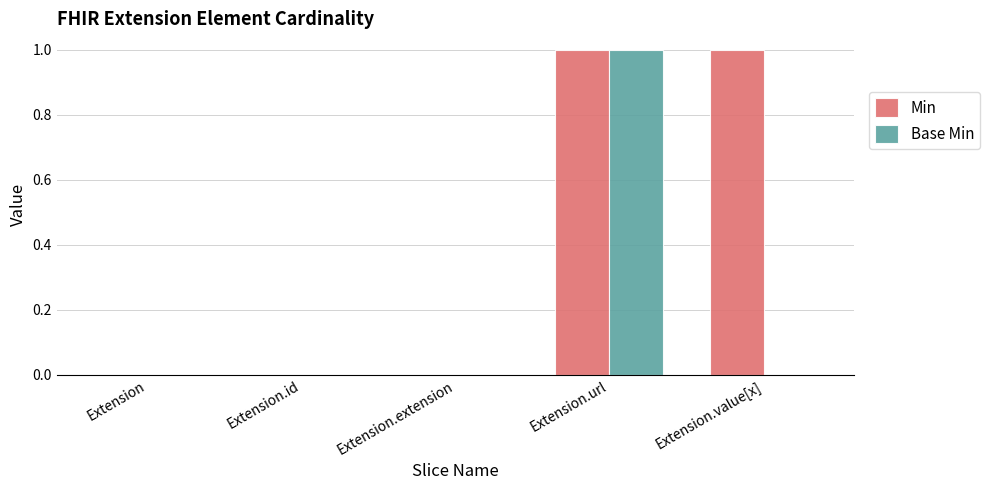

What is the total value across all series at Extension.value[x]?

1